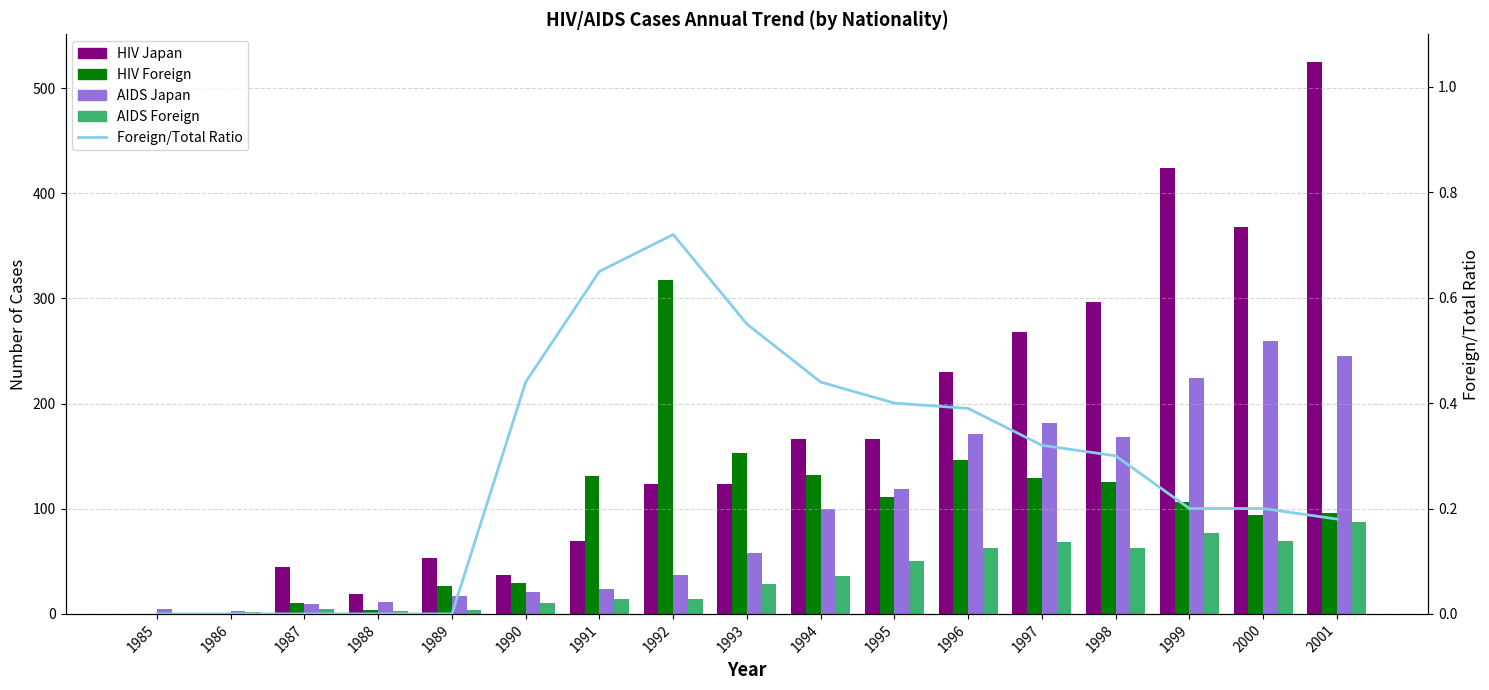

How many data points in AIDS Japan are above 58?

8